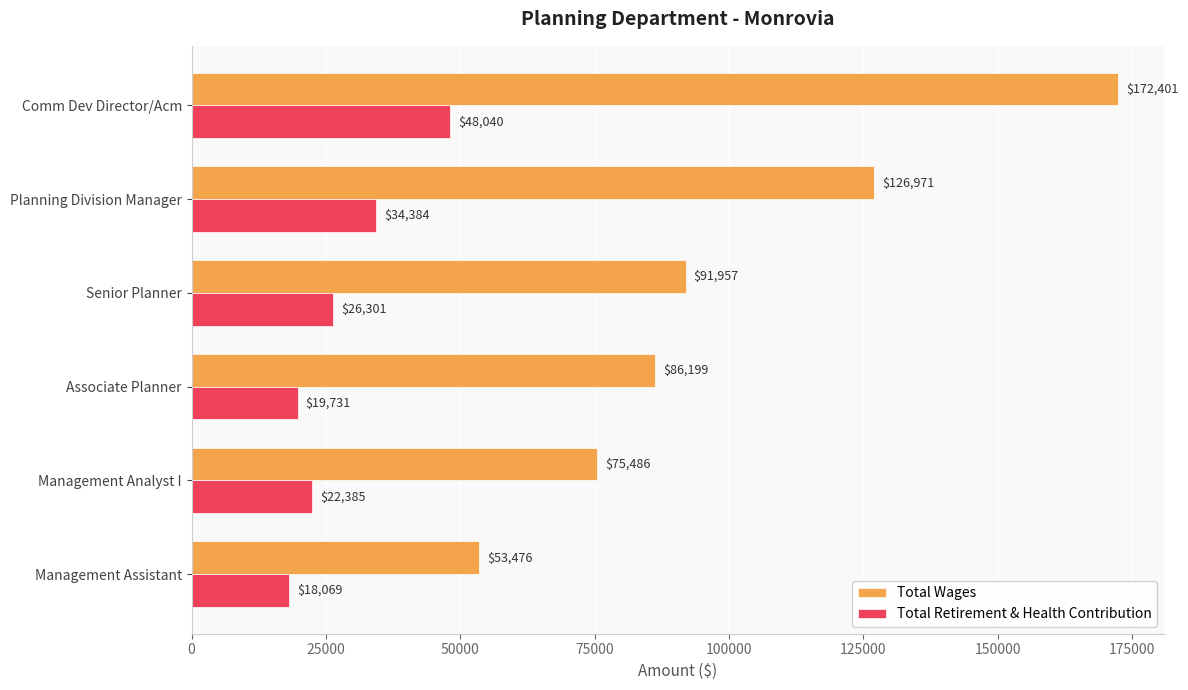

List the series in order of their overall mean, lowest first.

Total Retirement & Health Contribution, Total Wages